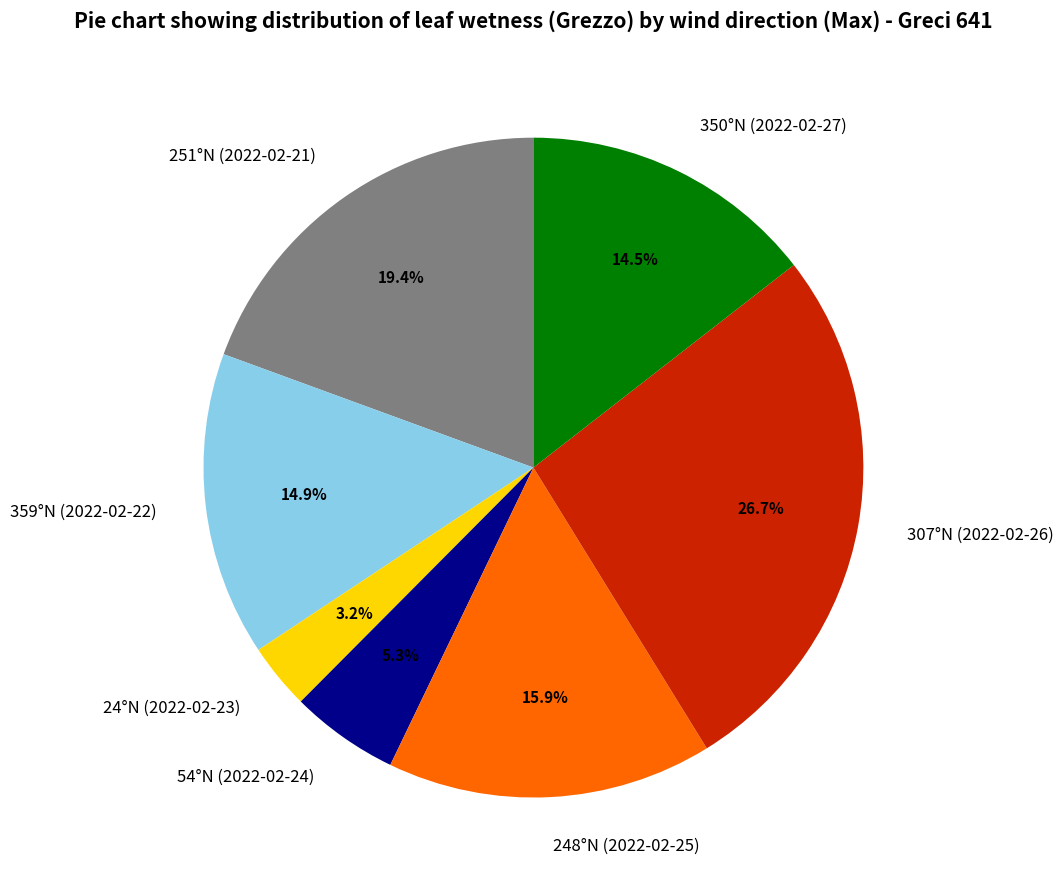

Is there any slice that represents more than half of the pie?

No